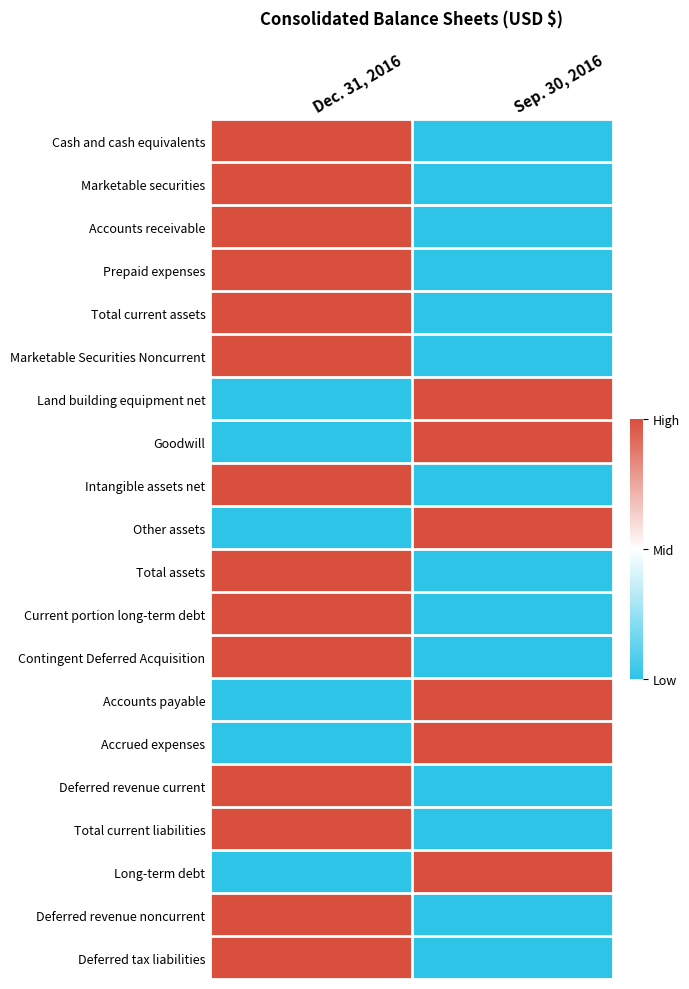

List the series in order of their peak value, highest first.

Cash and cash equivalents, Marketable securities, Accounts receivable, Prepaid expenses, Total current assets, Marketable Securities Noncurrent, Land building equipment net, Goodwill, Intangible assets net, Other assets, Total assets, Current portion long-term debt, Contingent Deferred Acquisition, Accounts payable, Accrued expenses, Deferred revenue current, Total current liabilities, Long-term debt, Deferred revenue noncurrent, Deferred tax liabilities